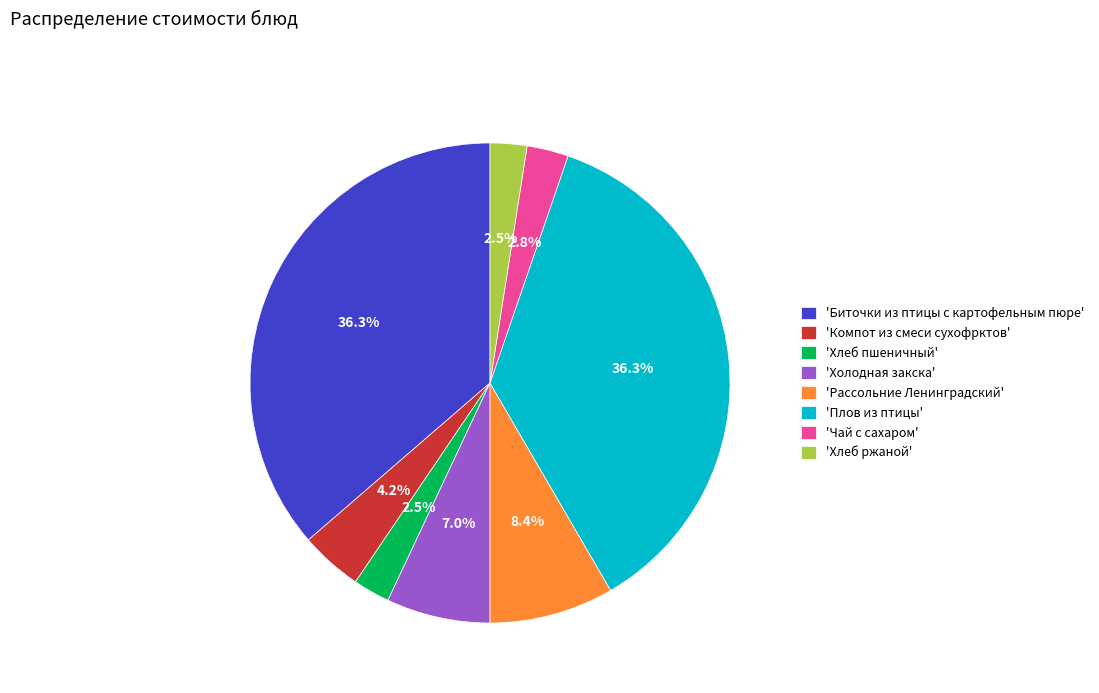

Combined, what portion of the pie is 'Компот из смеси сухофрктов' and 'Рассольние Ленинградский'?

12.6%